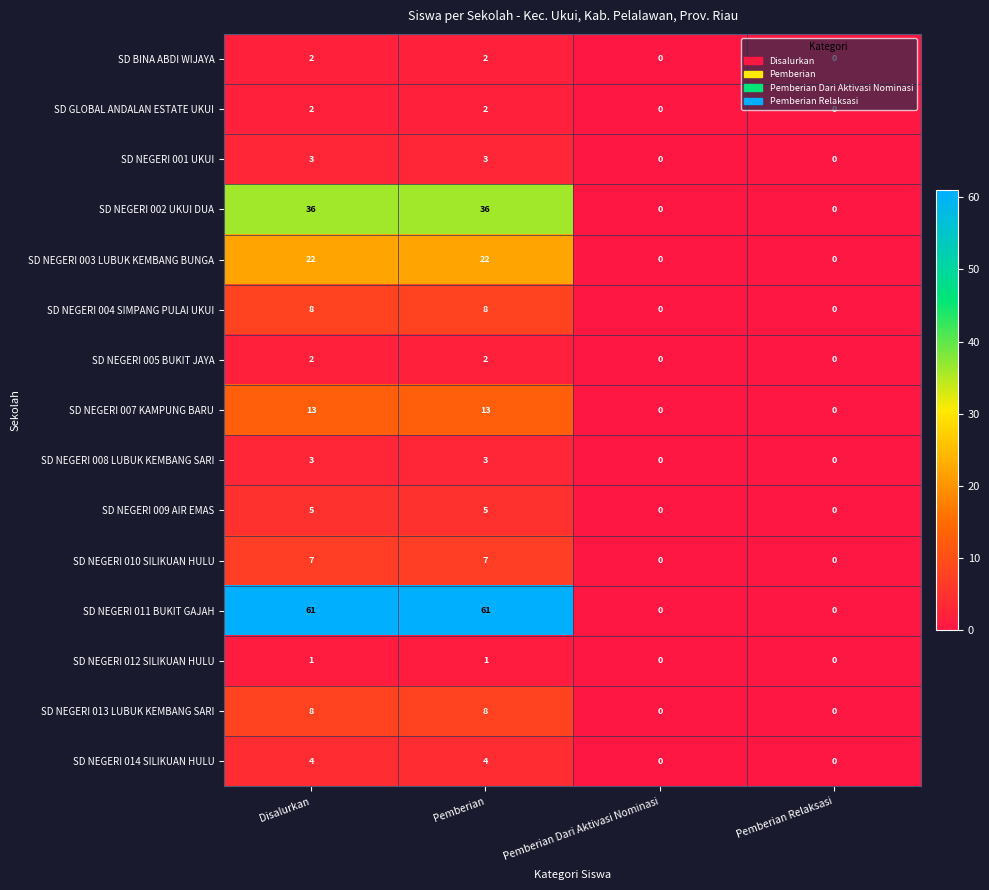

At how many categories does at least one series exceed 44?

2